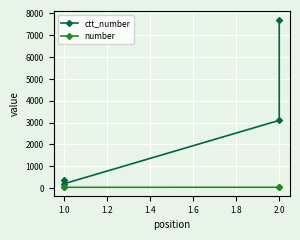

Reading left to right, what are all the values shown in this chart?

ctt_number: 369	207	3105	7715
number: 39	39	40	40